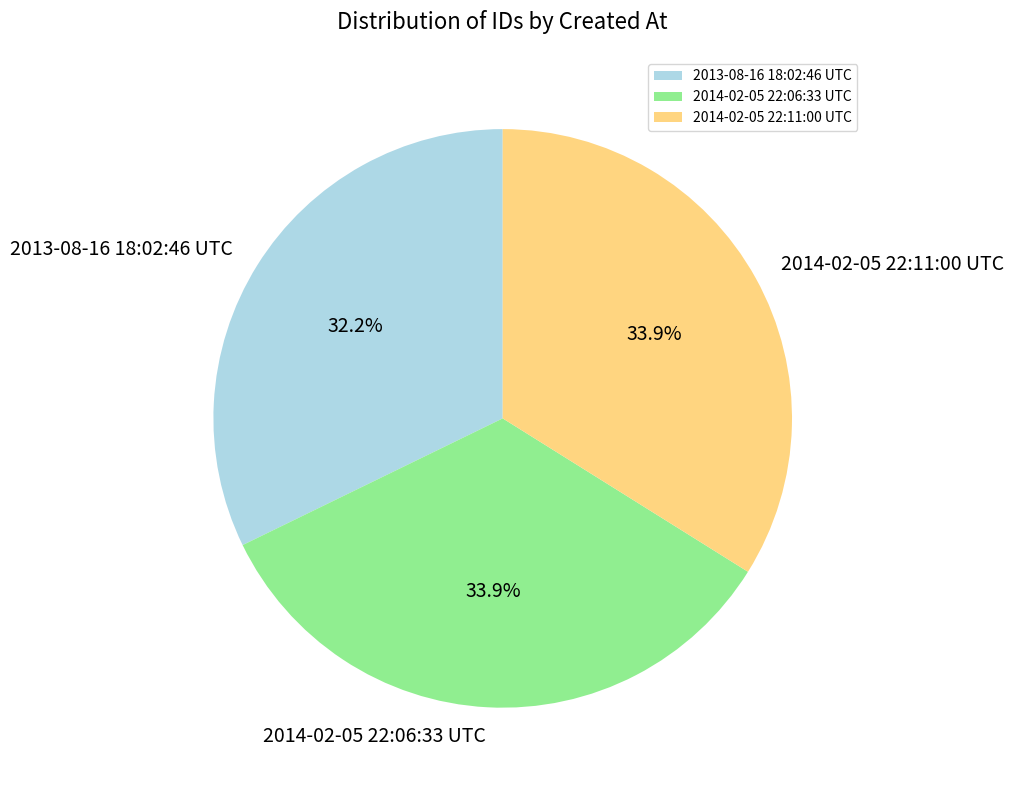

The 2014-02-05 22:06:33 UTC slice represents 34% of the pie. True or false?

True